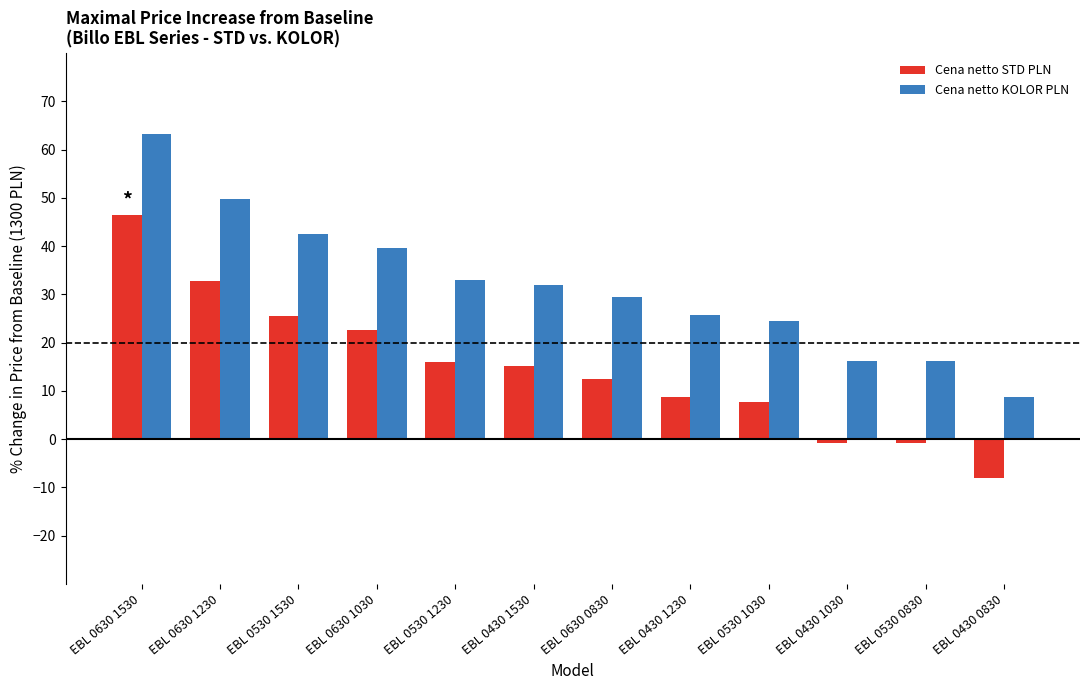

What is the sum of all Cena netto STD PLN values?

177.7